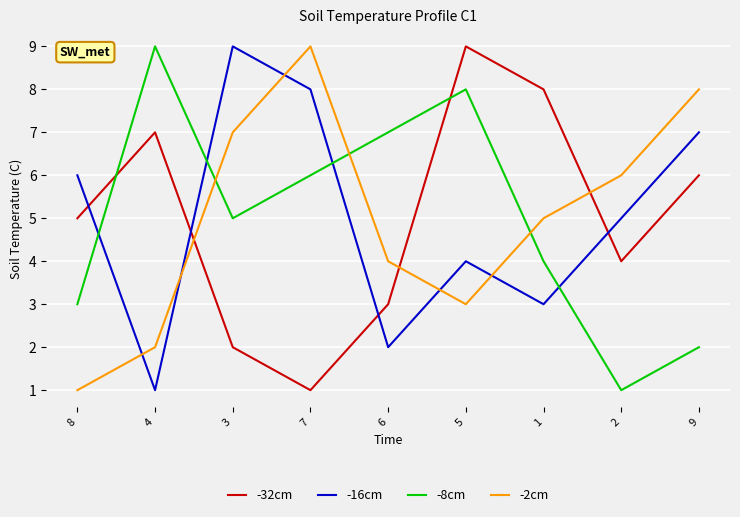

What is the maximum value for -32cm?

9